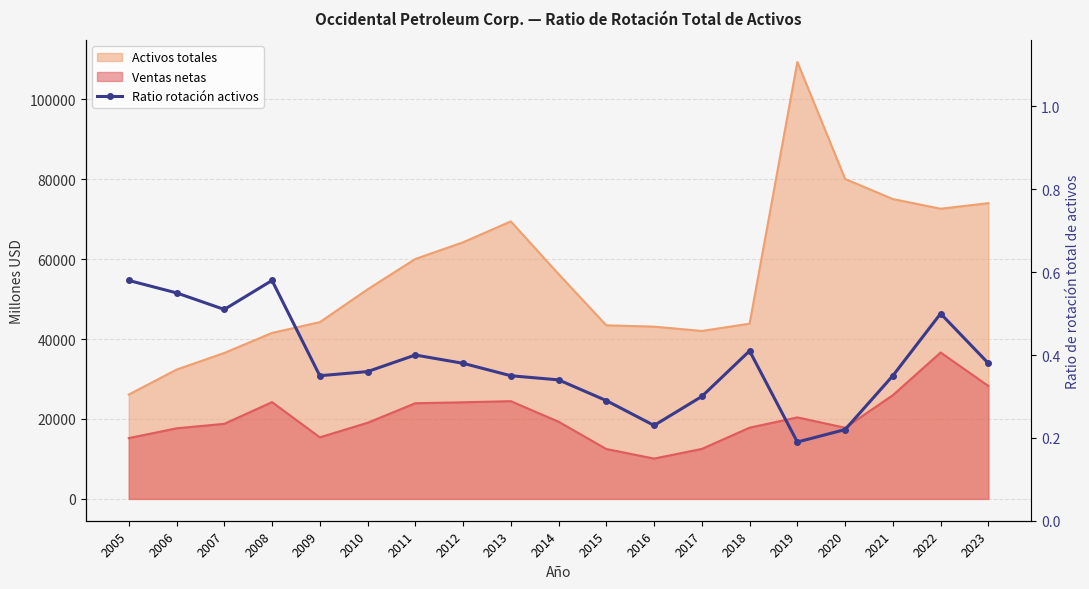

Where is the first local maximum?

2008